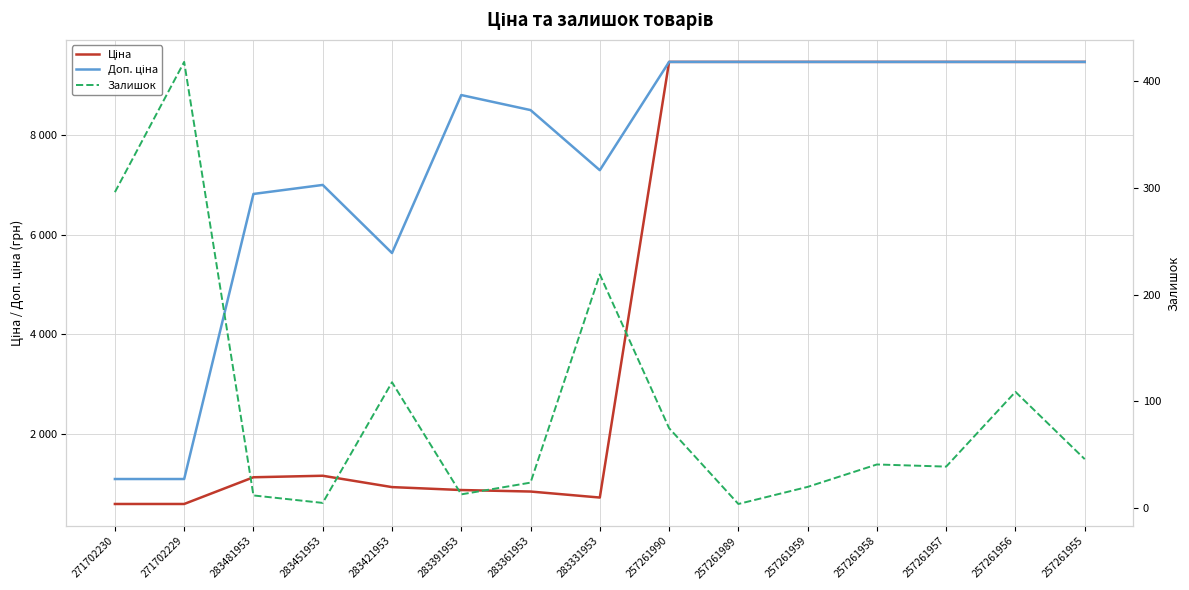

Is it true that Залишок equals 219.0 at 283331953?

True